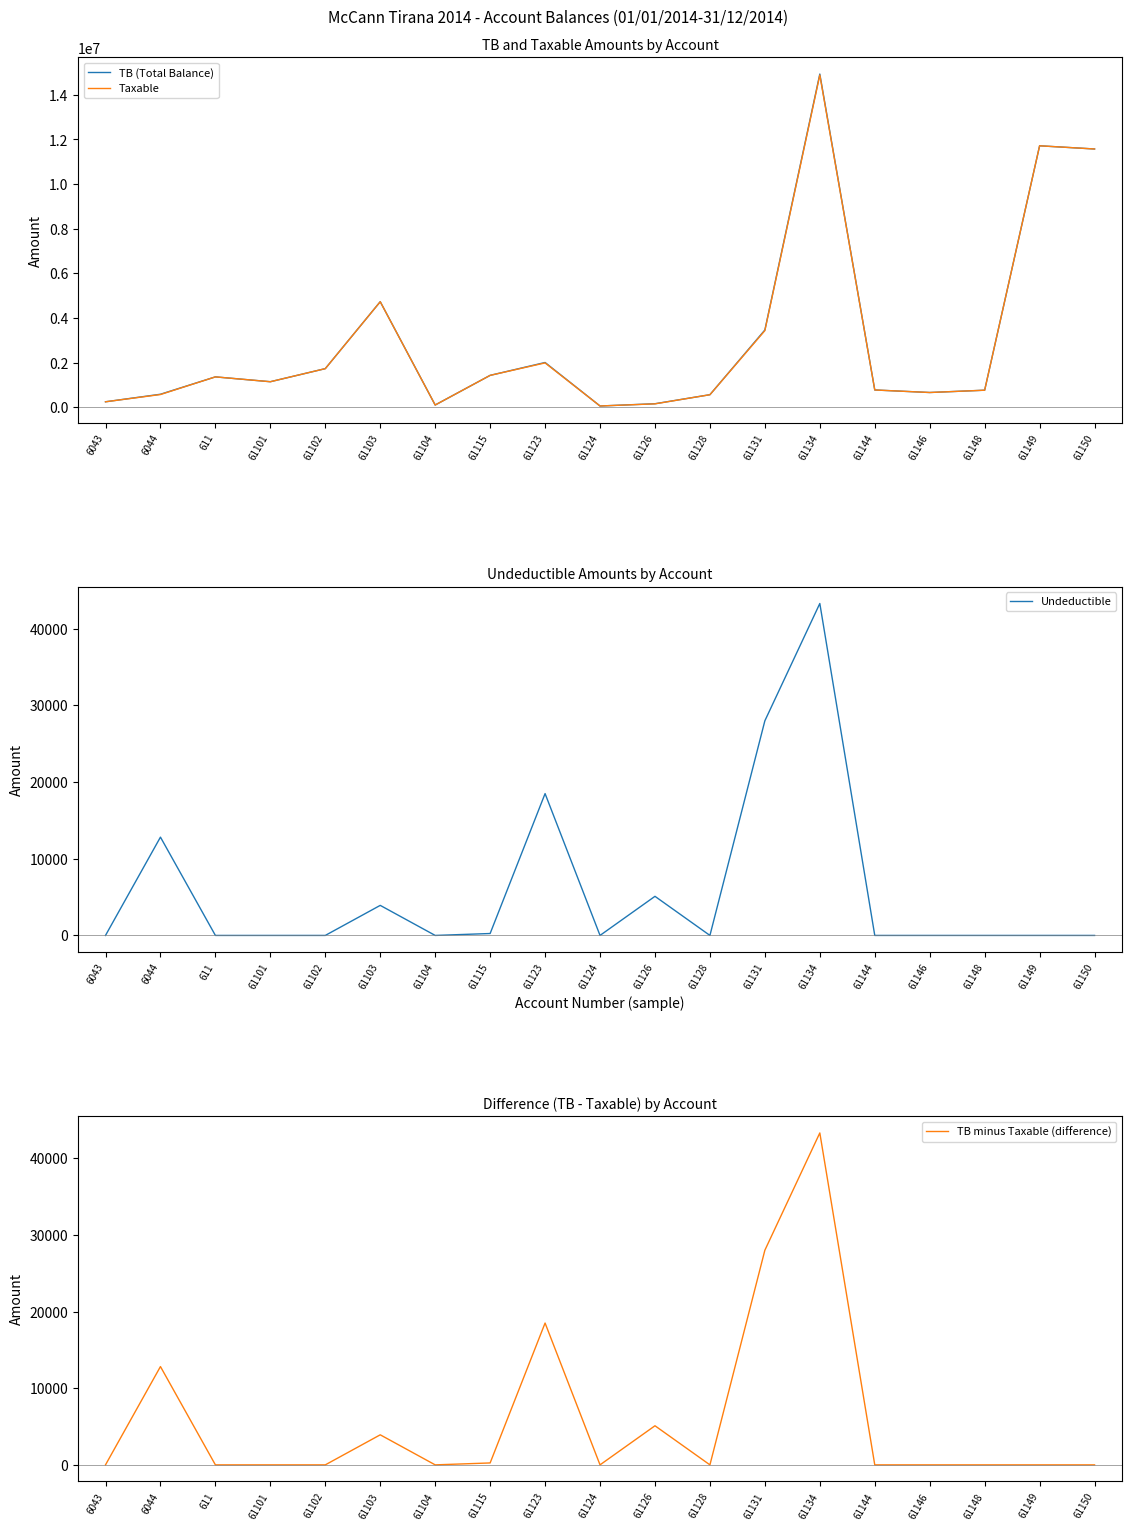

How many values in the TB (Total Balance) series exceed 1149043?

10